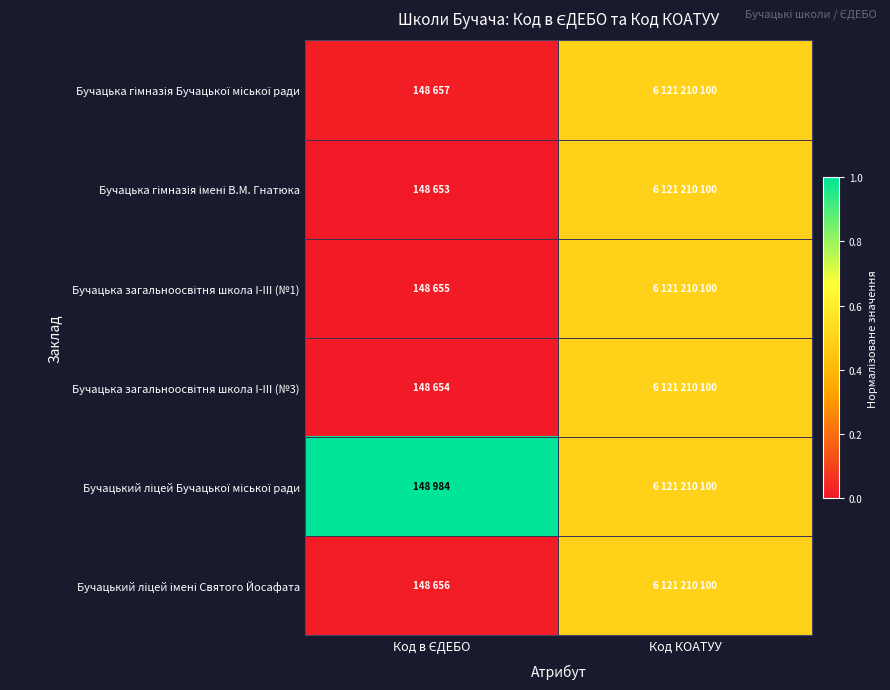

Which series changed the most between Код в ЄДЕБО and Код КОАТУУ?

Бучацька гімназія імені В.М. Гнатюка